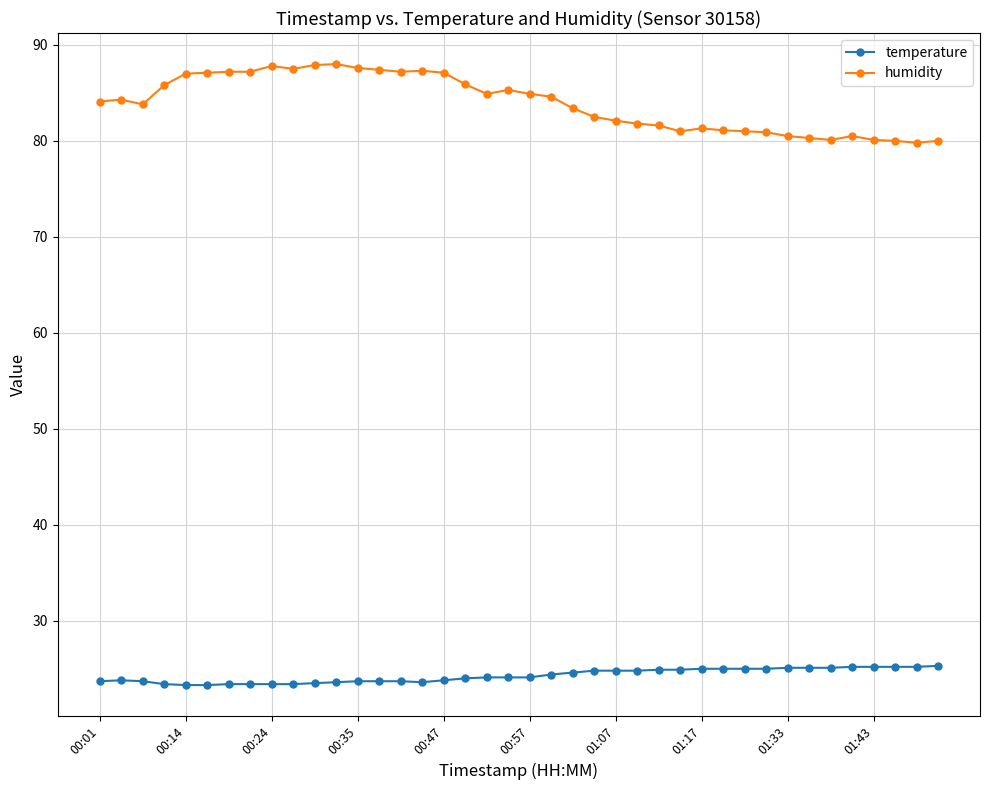

What is the value of the humidity point at the 29th from the left?

81.3